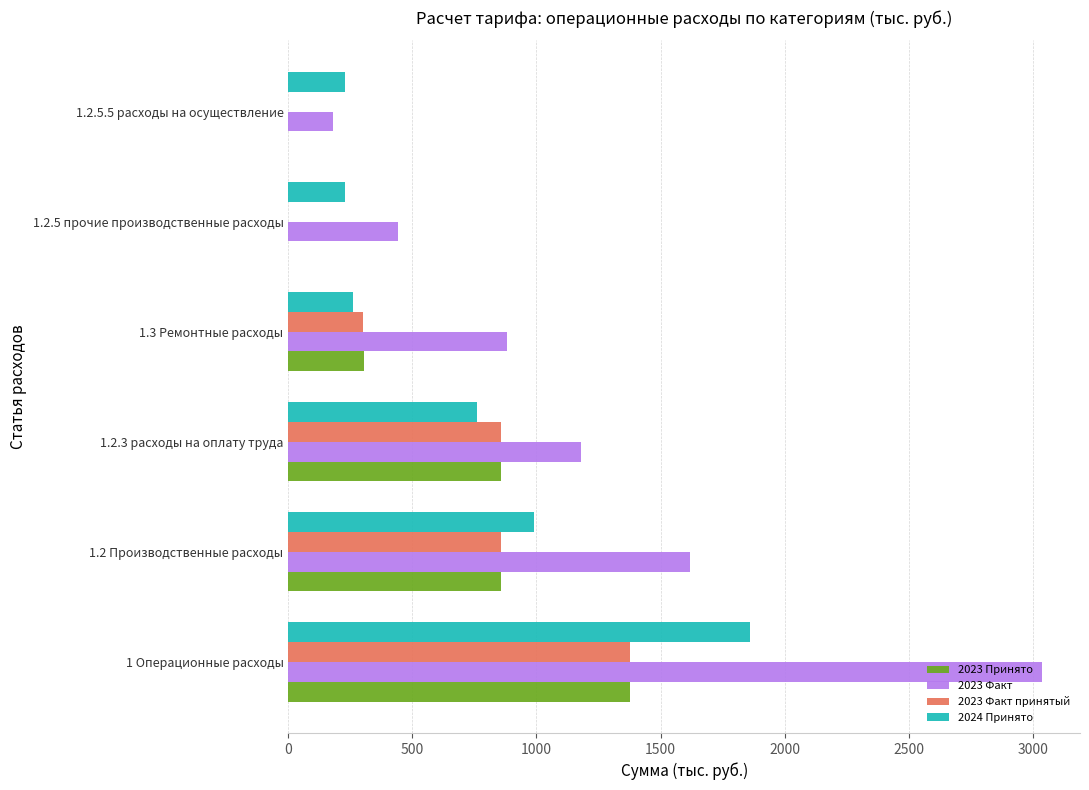

What is the sum of the 2023 Принято values at 1 Операционные расходы and 1.2.3 расходы на оплату труда?

2236.9